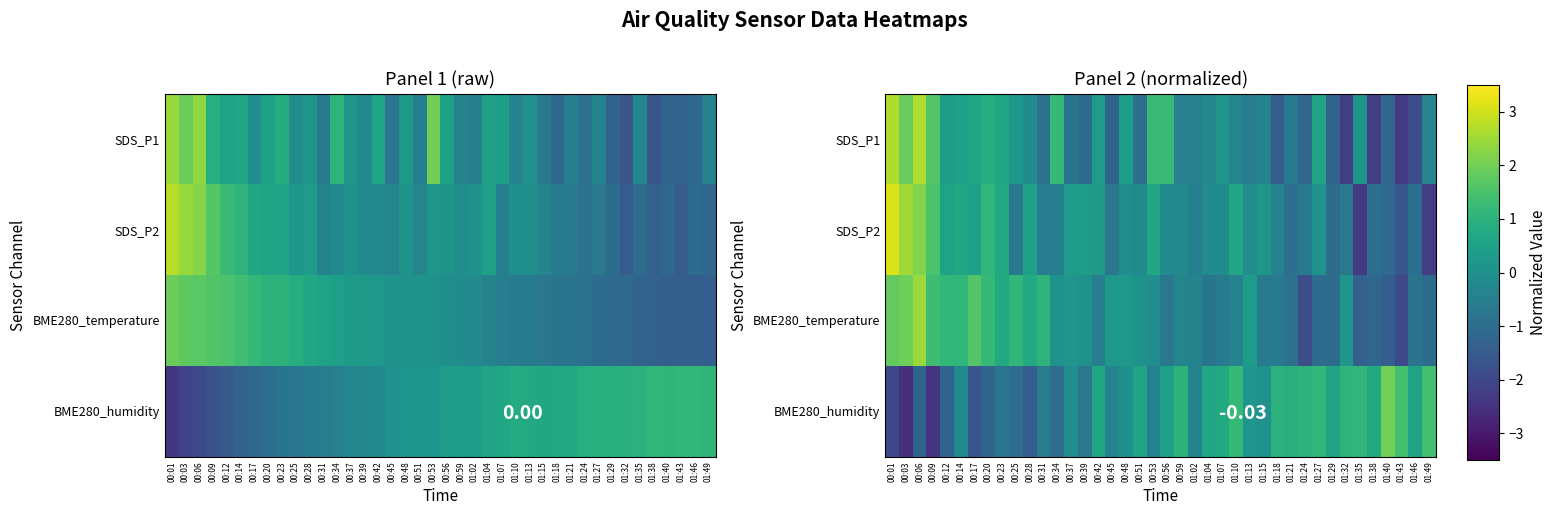

What is the difference between the maximum and minimum values in the SDS_P2 series?

5.4